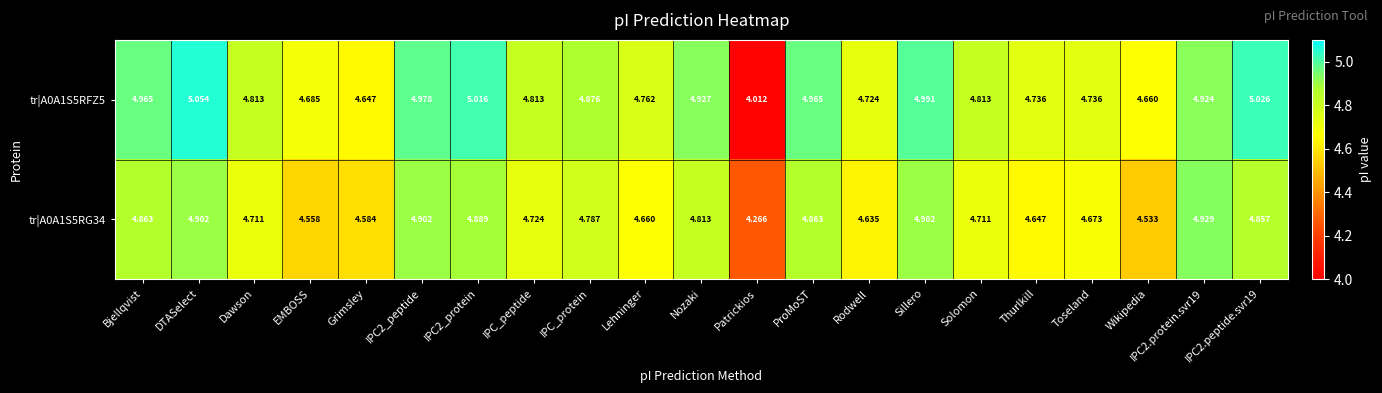

Is the value of tr|A0A1S5RFZ5 at IPC_peptide greater than the value of tr|A0A1S5RG34 at IPC2.protein.svr19?

No